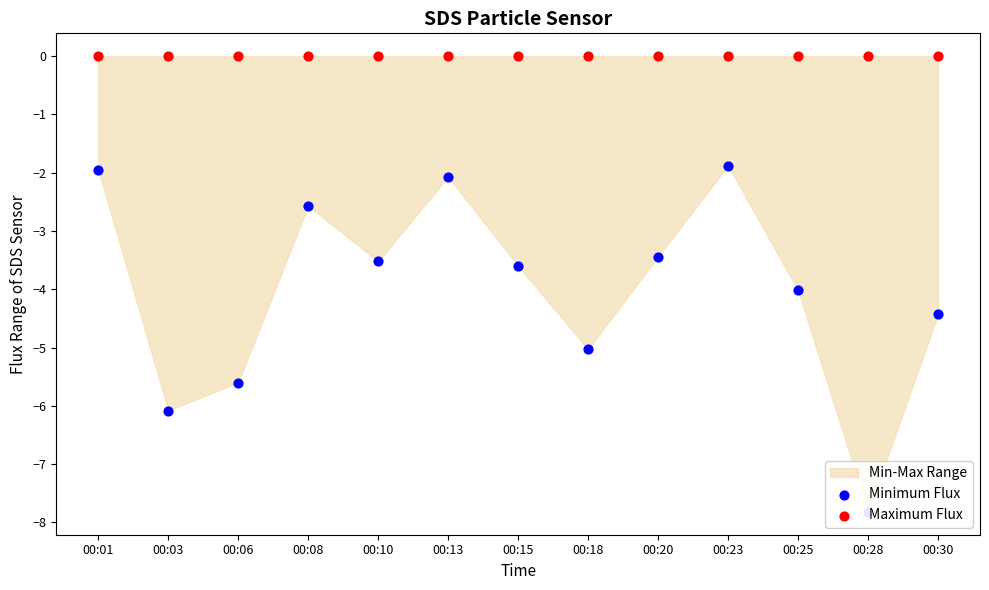

Is the value of Maximum Flux at 00:25 greater than the value of Minimum Flux at 00:20?

Yes